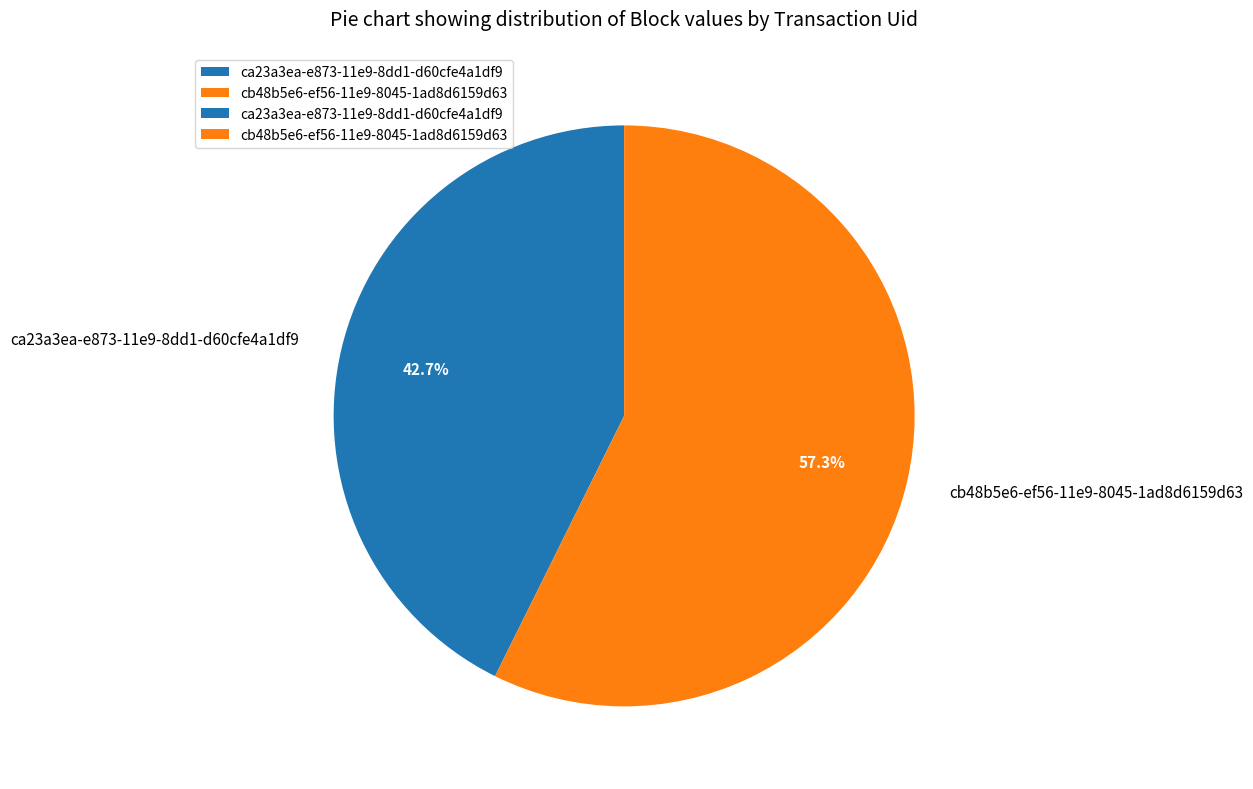

Is there a majority slice in this chart?

Yes